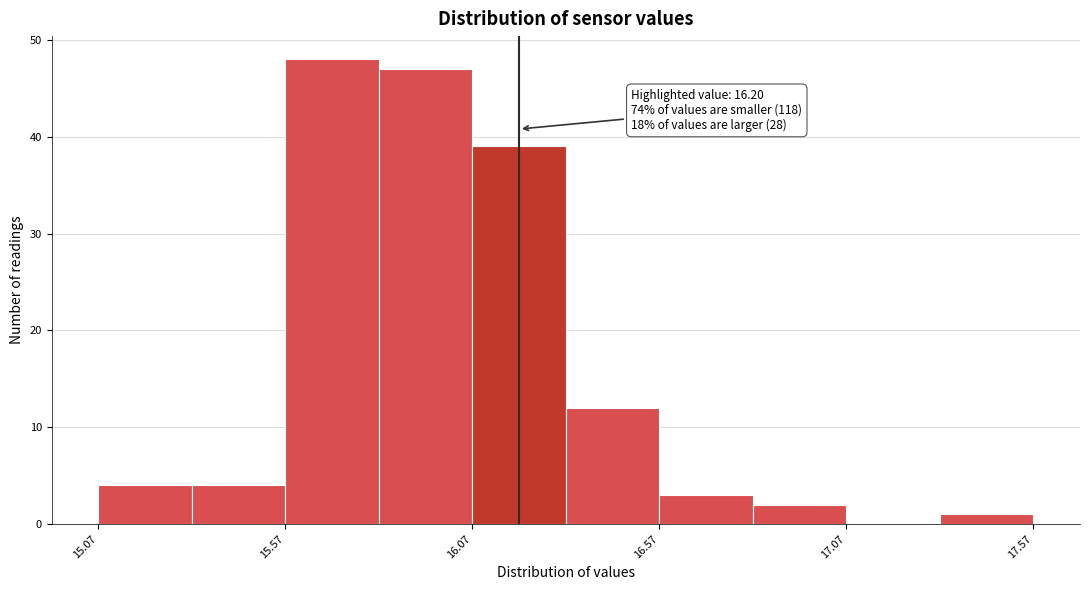

Which range on the x-axis has the tallest bar?

15.575 to 15.825